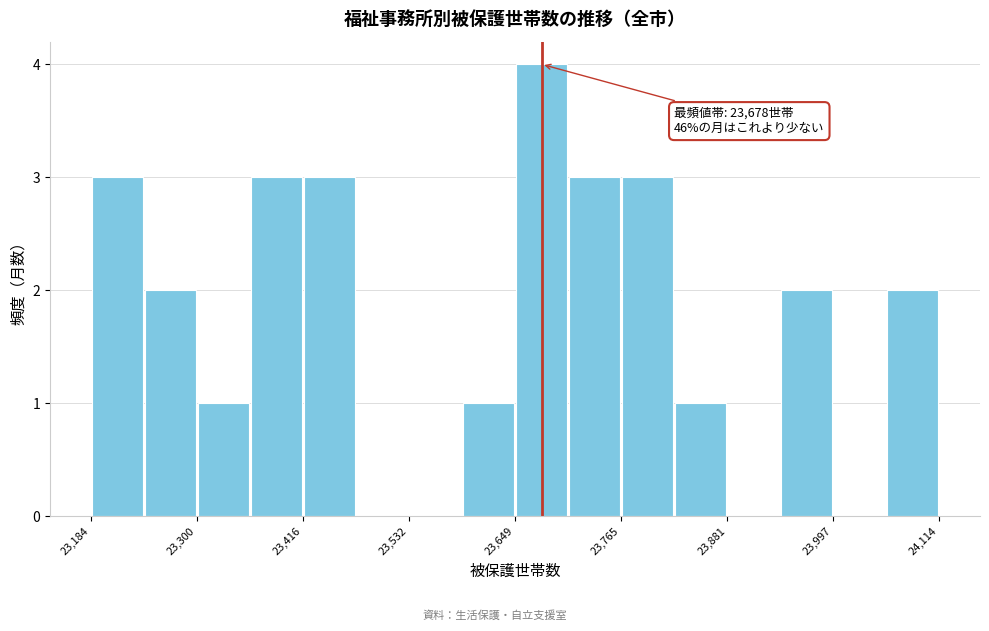

Around what value on the x-axis is the tallest bar? Give the approximate position of its centre, as read against the axis.

23680